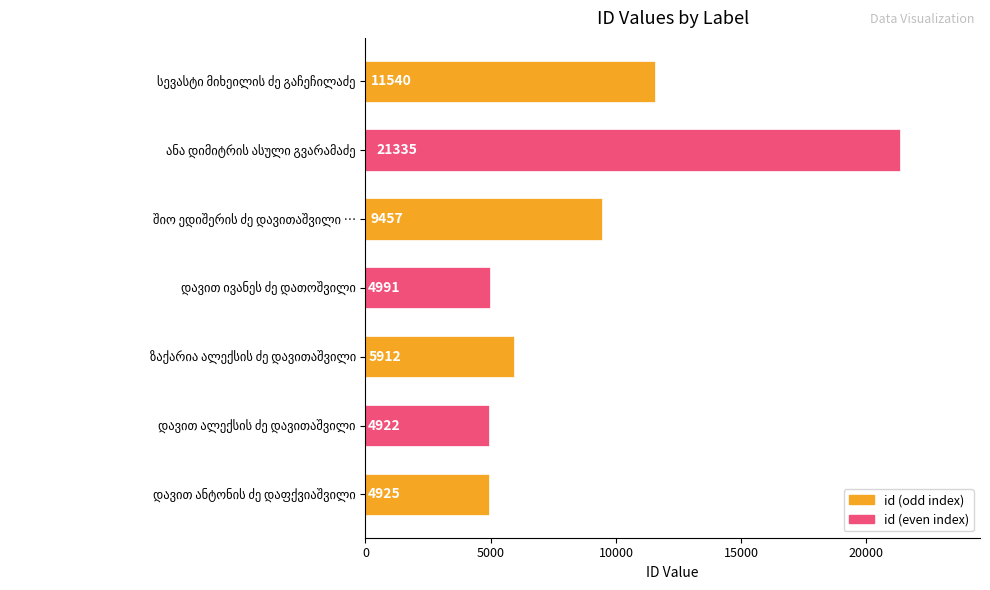

What is the maximum value shown in the chart?

21335